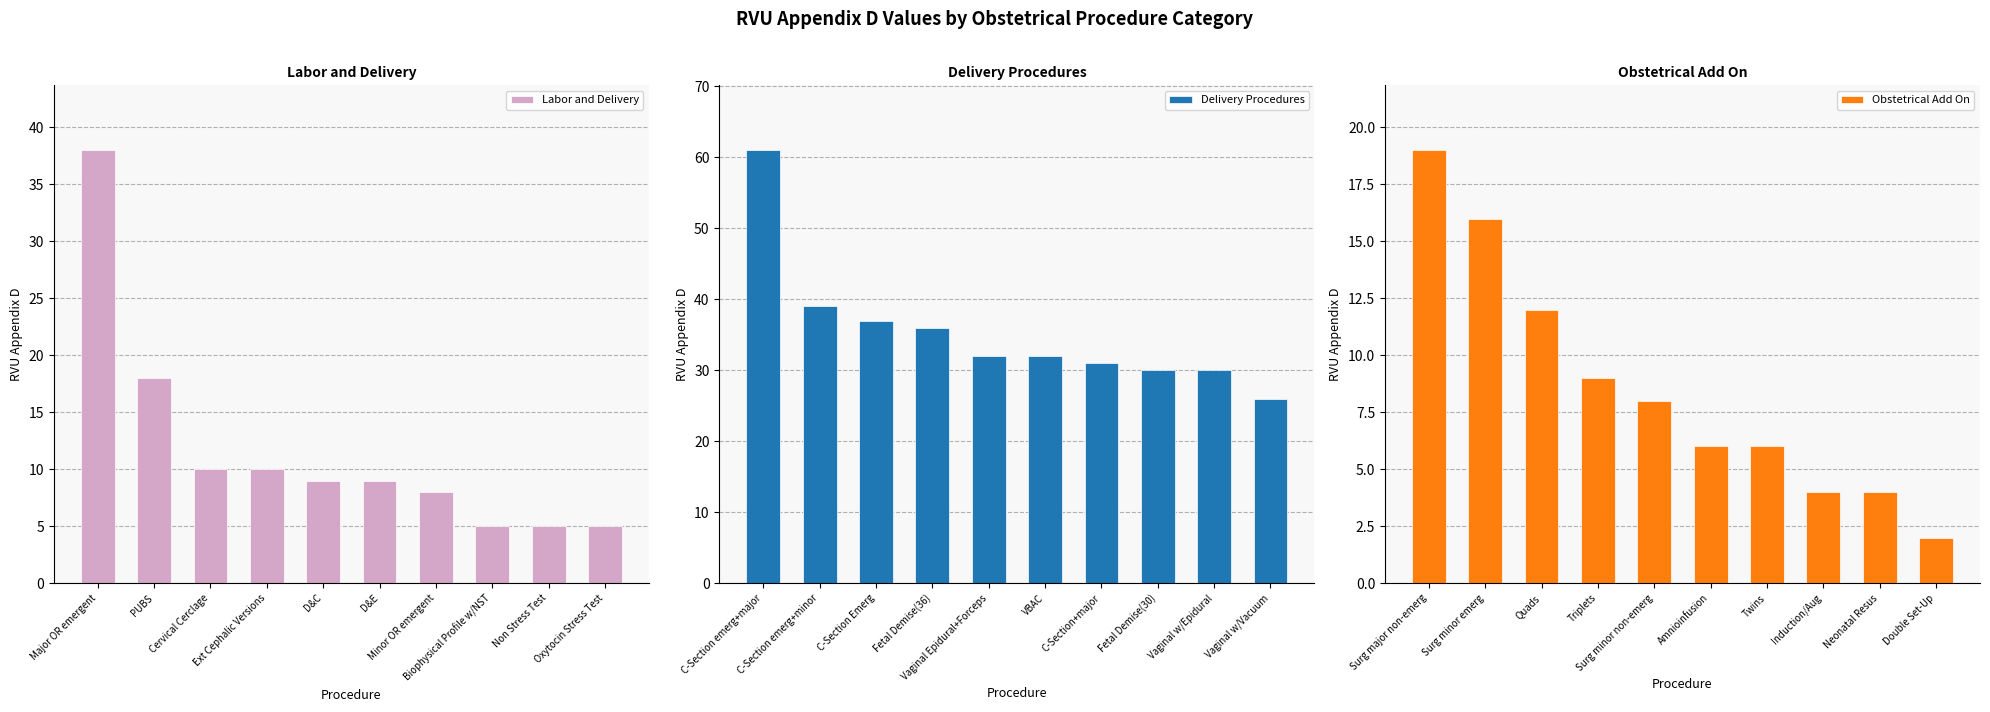

Which series has the largest range (max minus min)?

Delivery Procedures